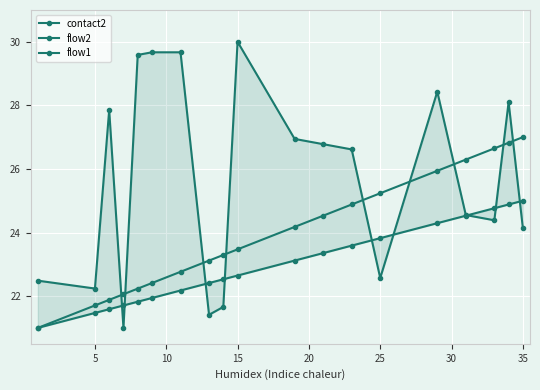

What is the difference between the second highest and minimum values in the flow1 series?

3.9